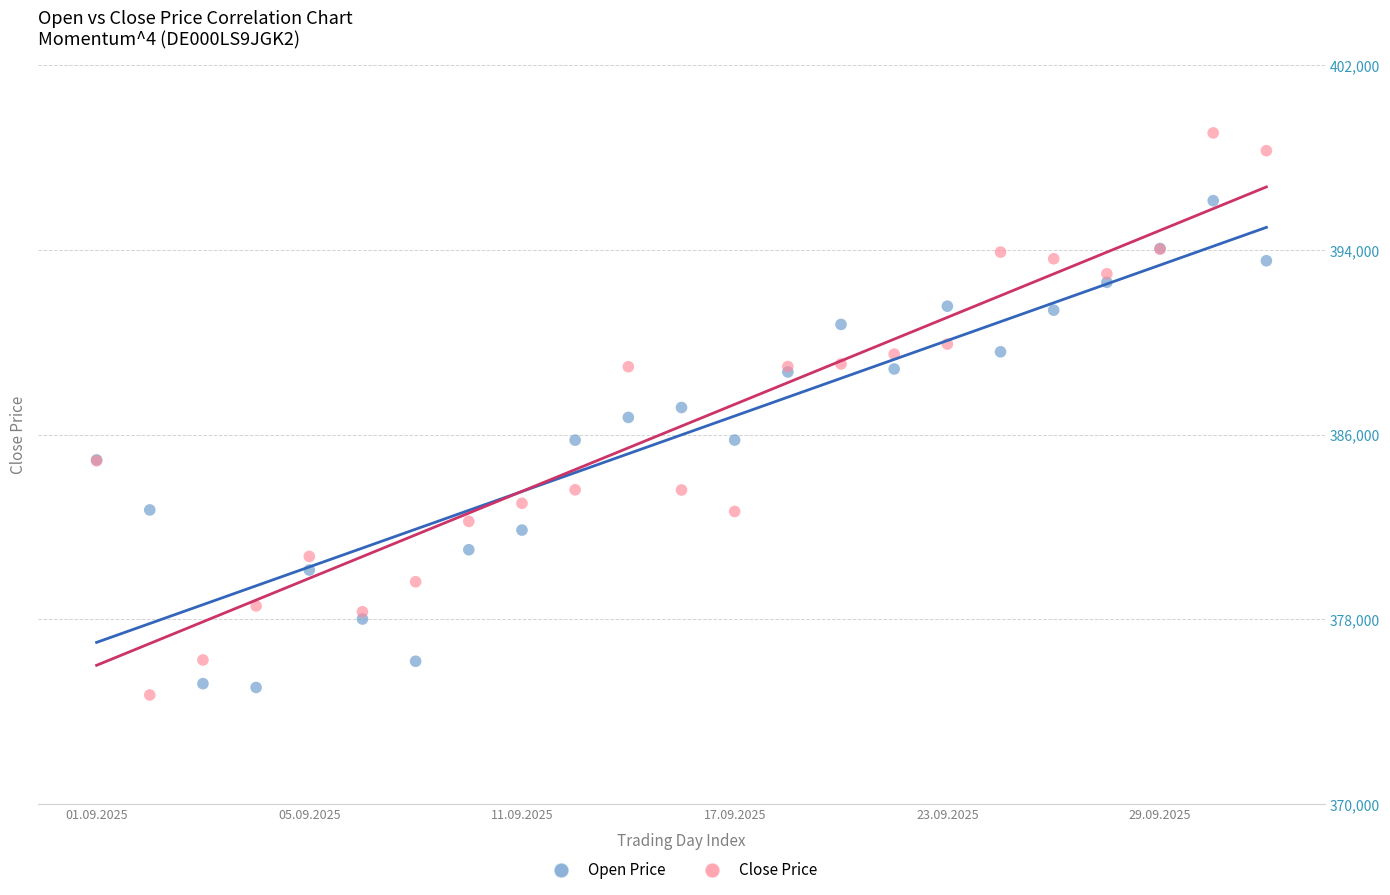

Which series contains the lowest Y value?

Close Price